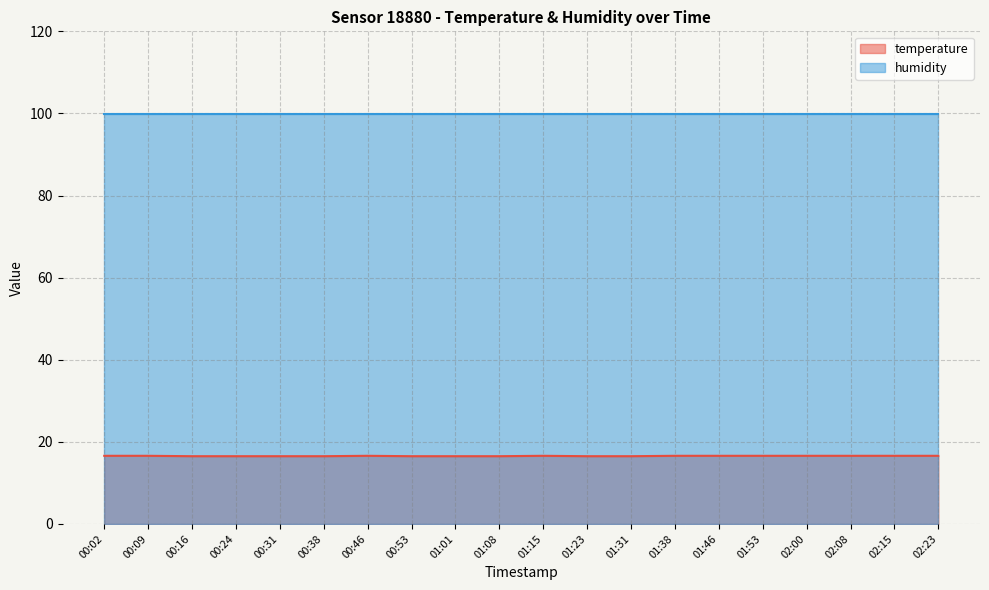

At which label is the value closest to 16?

00:16